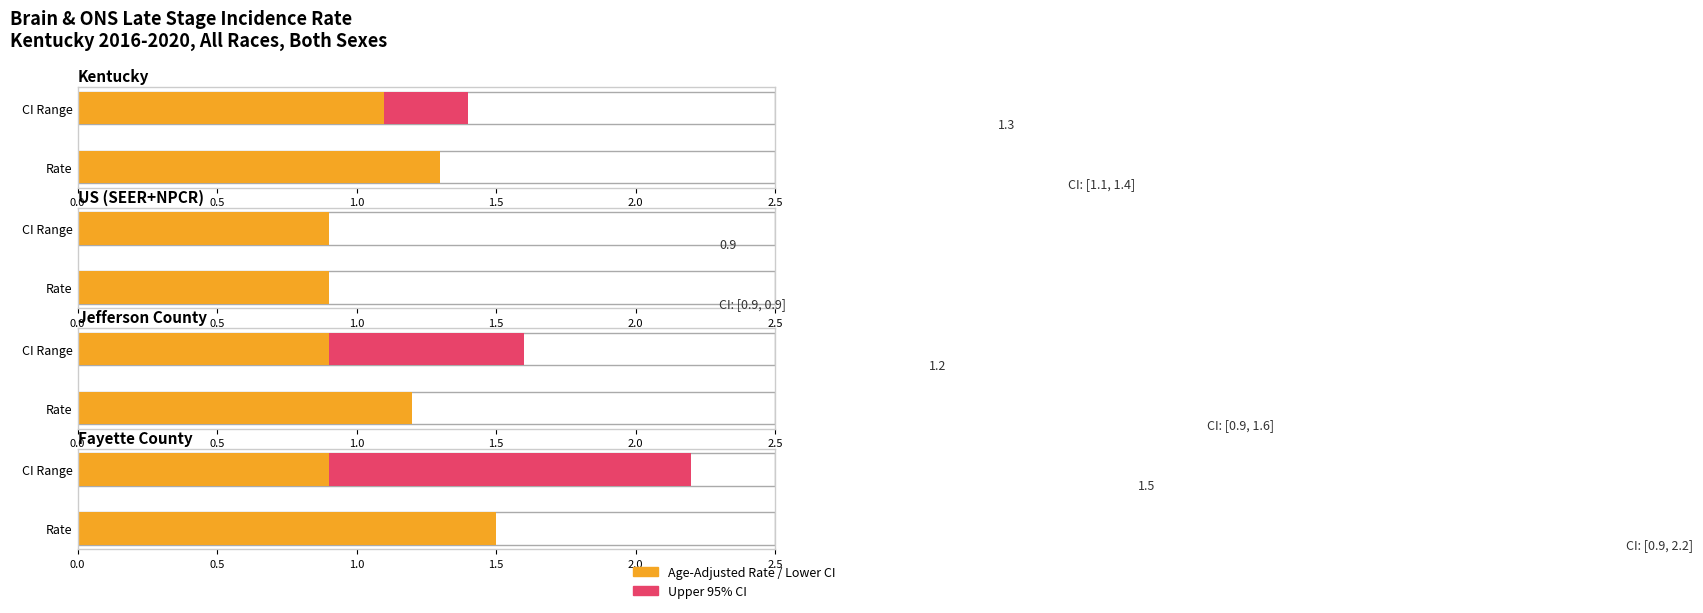

Between Kentucky and Jefferson County, which series saw the biggest shift?

Upper 95% CI